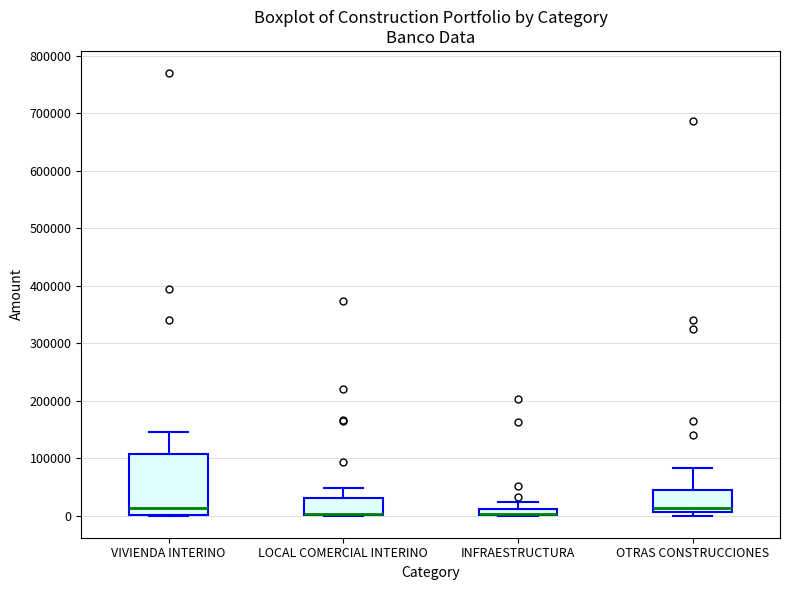

Comparing the boxes themselves (not the whiskers), which one is the tallest?

VIVIENDA INTERINO